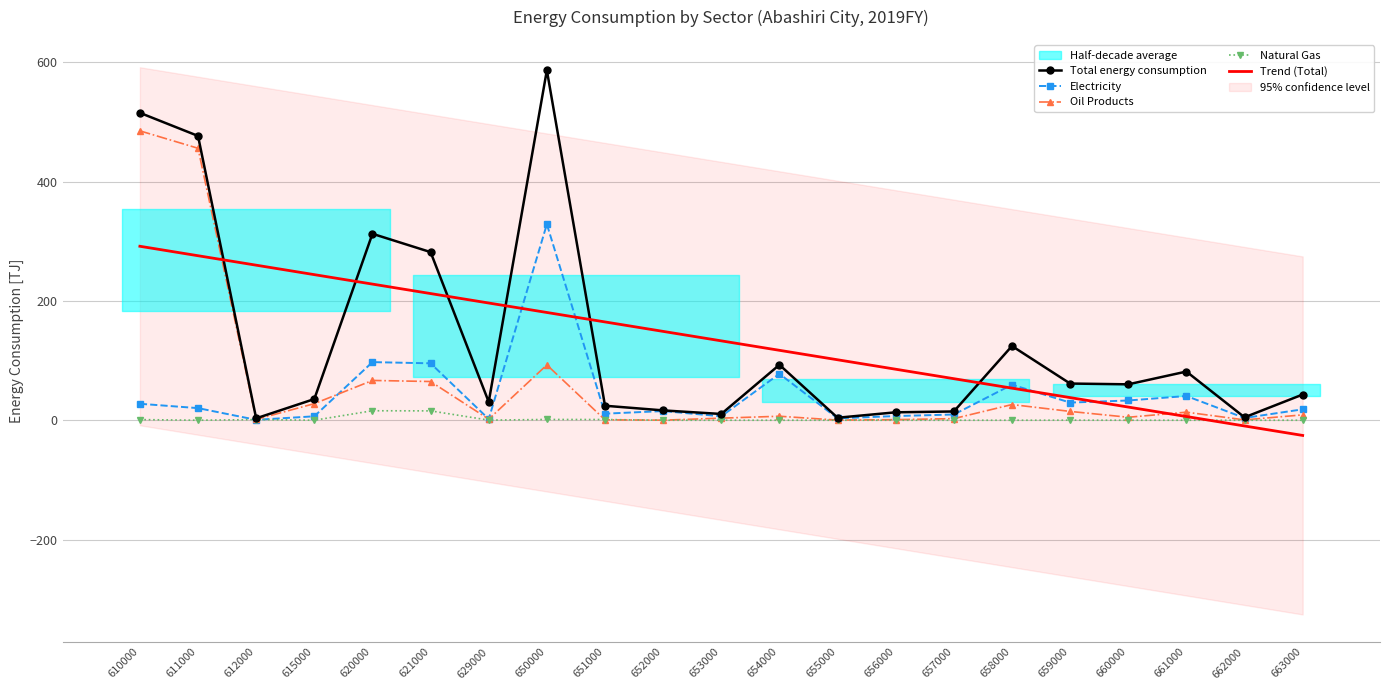

Which has a higher value, 620000 or 650000?

650000